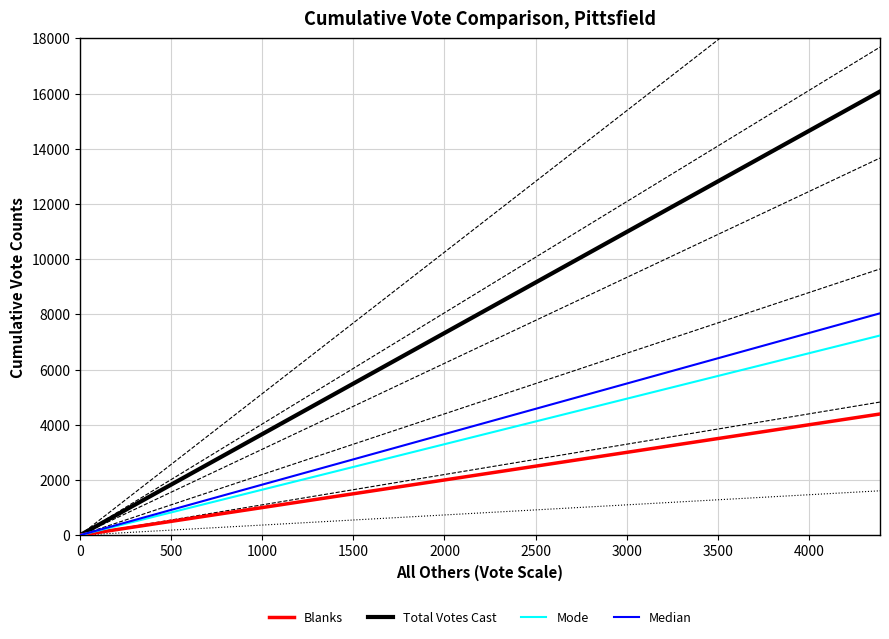

True or false: Median and Total Votes Cast cross at least once.

False